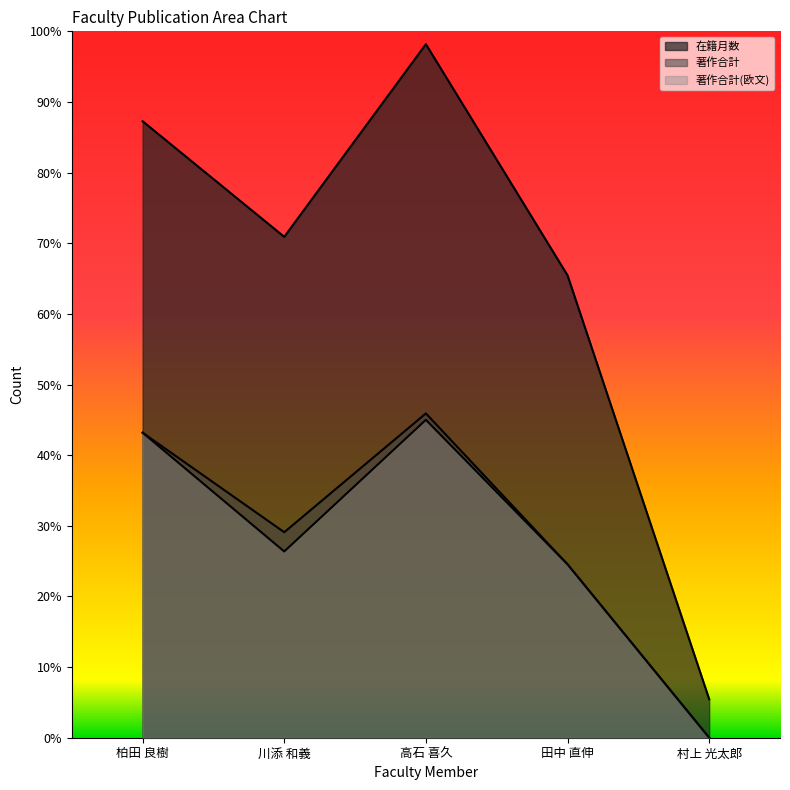

What is the sum of all 著作合計 values?

314